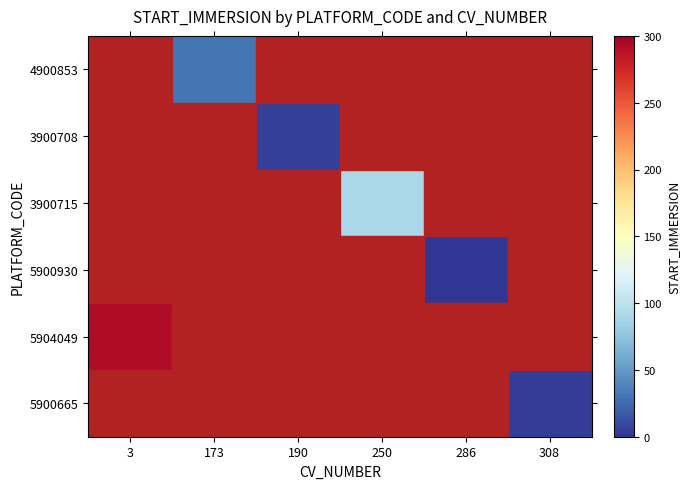

What is the lowest value of the 5904049 series?

292.0